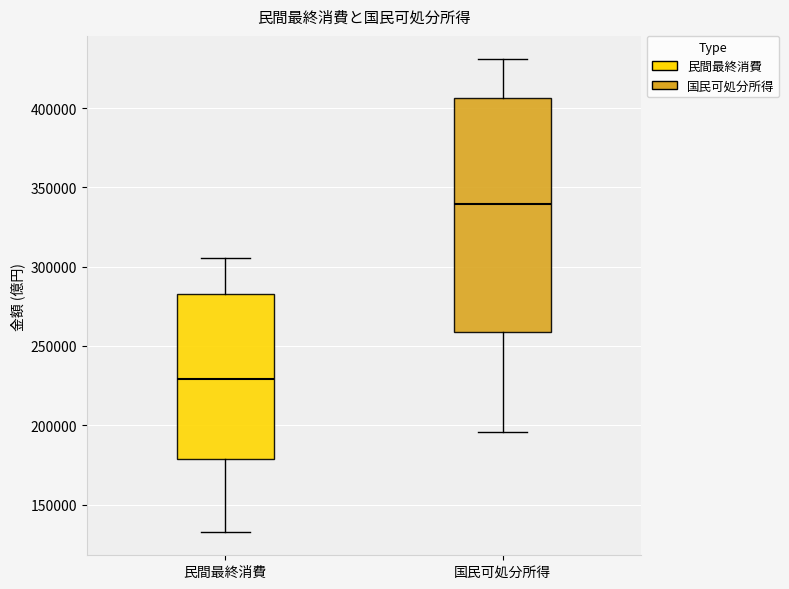

Where is the lower edge of the box for 民間最終消費 on the y-axis? The values are not printed on the chart, so give them approximately, as read against the axis.

180000